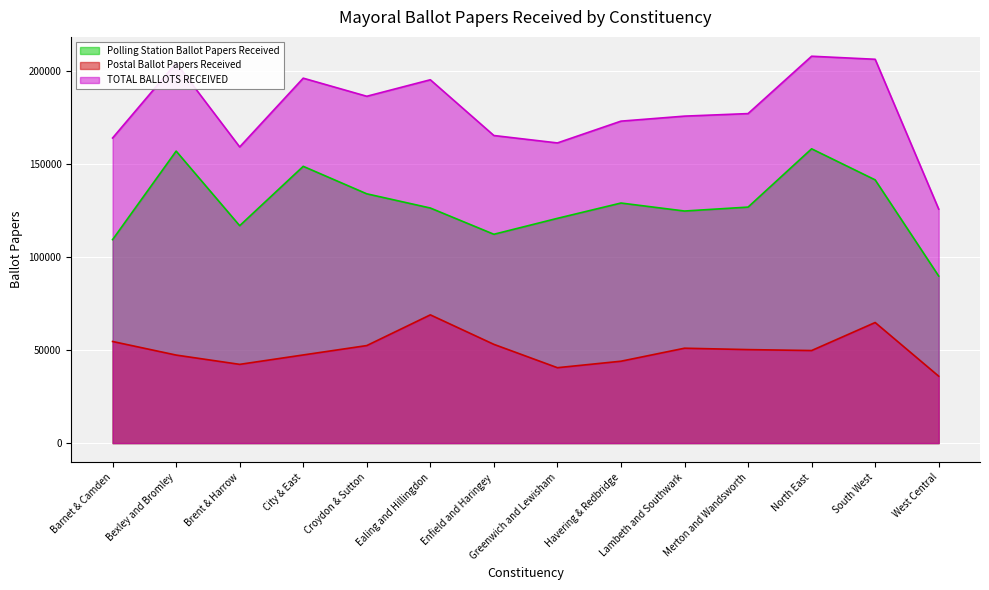

True or false: Polling Station Ballot Papers Received and TOTAL BALLOTS RECEIVED intersect in this chart.

False